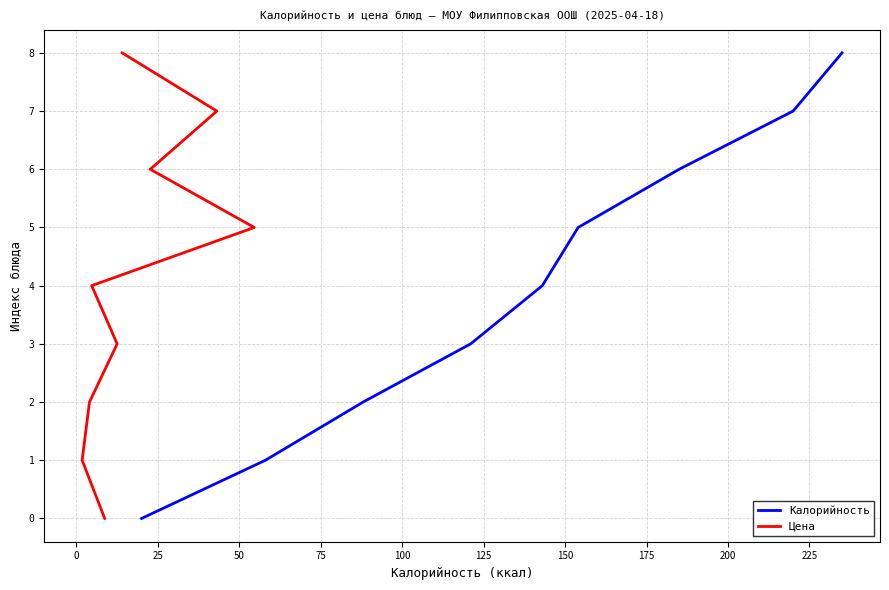

True or false: Цена and Калорийность cross at least once.

False